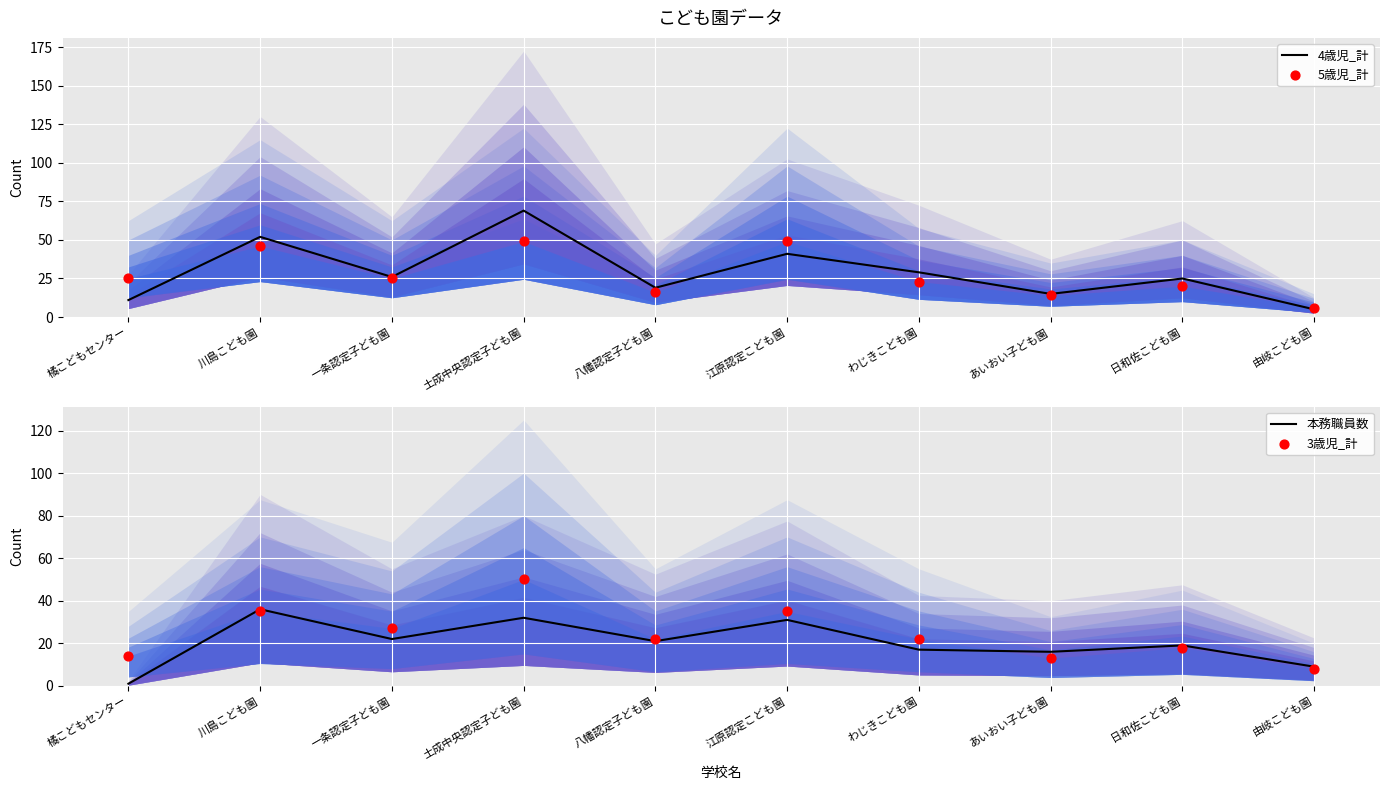

Which series contains the highest Y value?

4歳児_計